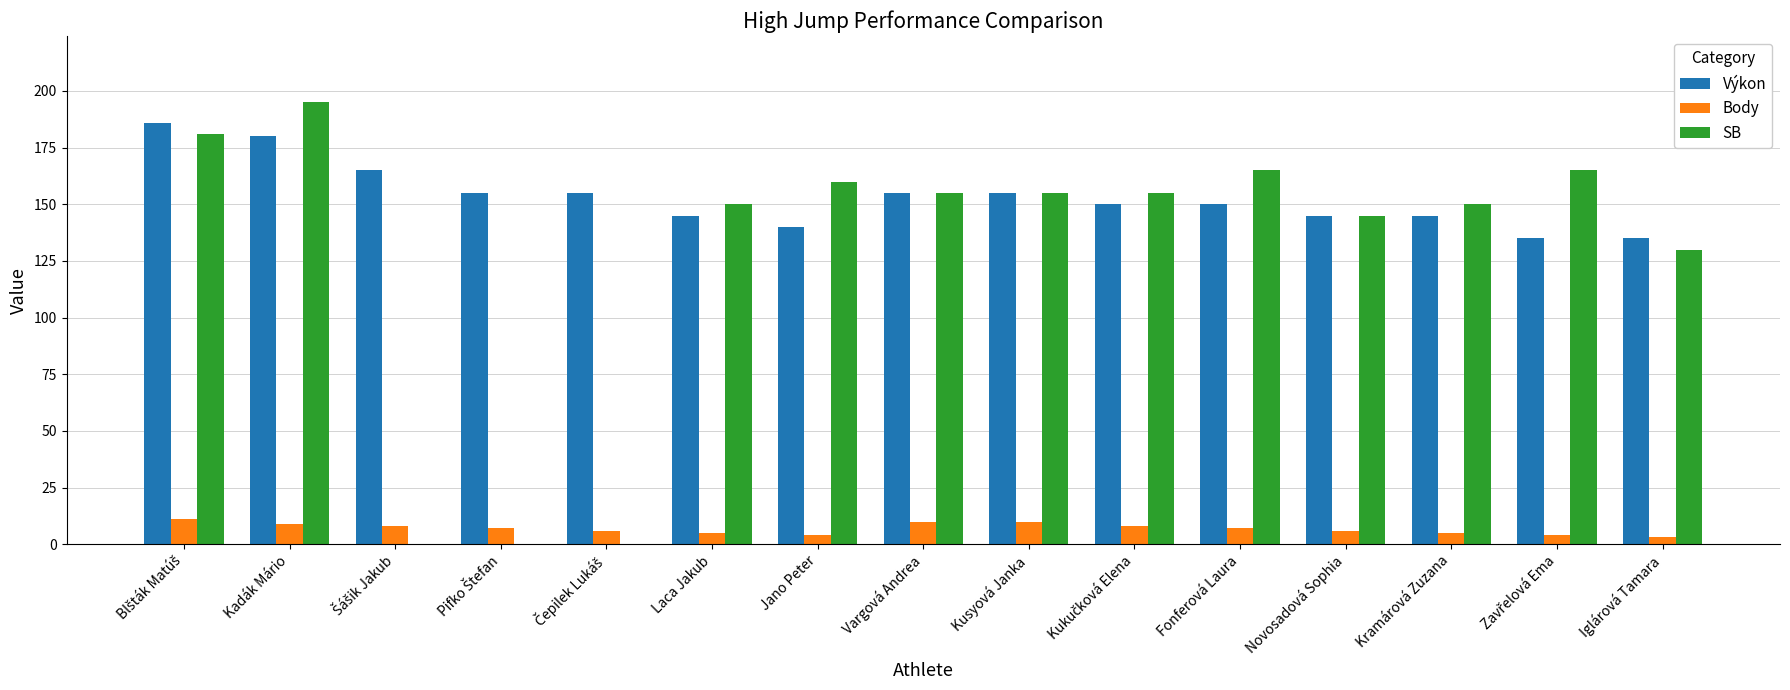

True or false: Body has a value of 10 at Kusyová Janka.

True